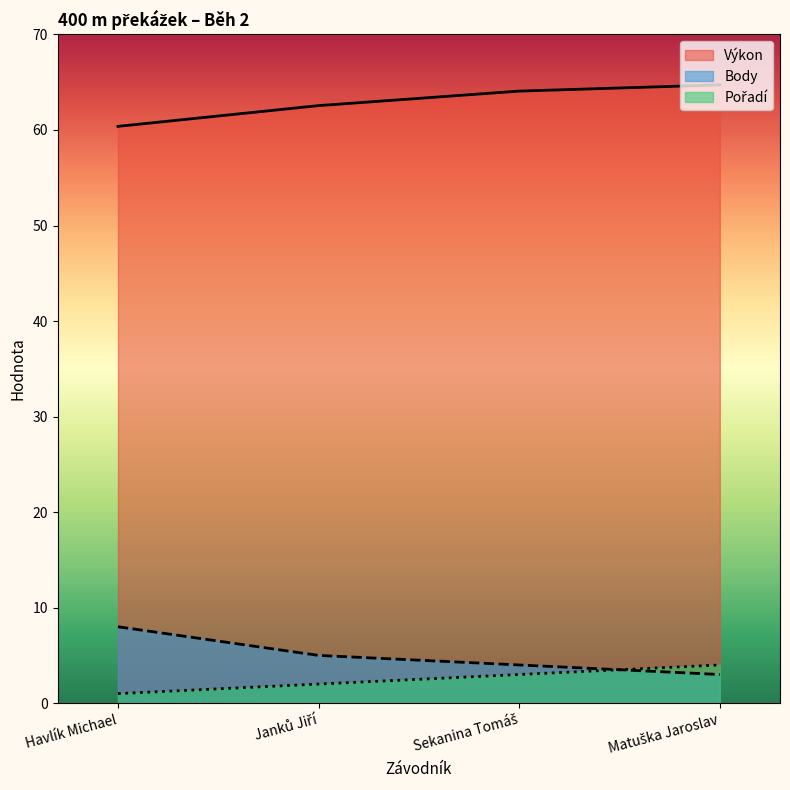

What are all the series names shown in the legend?

Pořadí, Výkon, Body